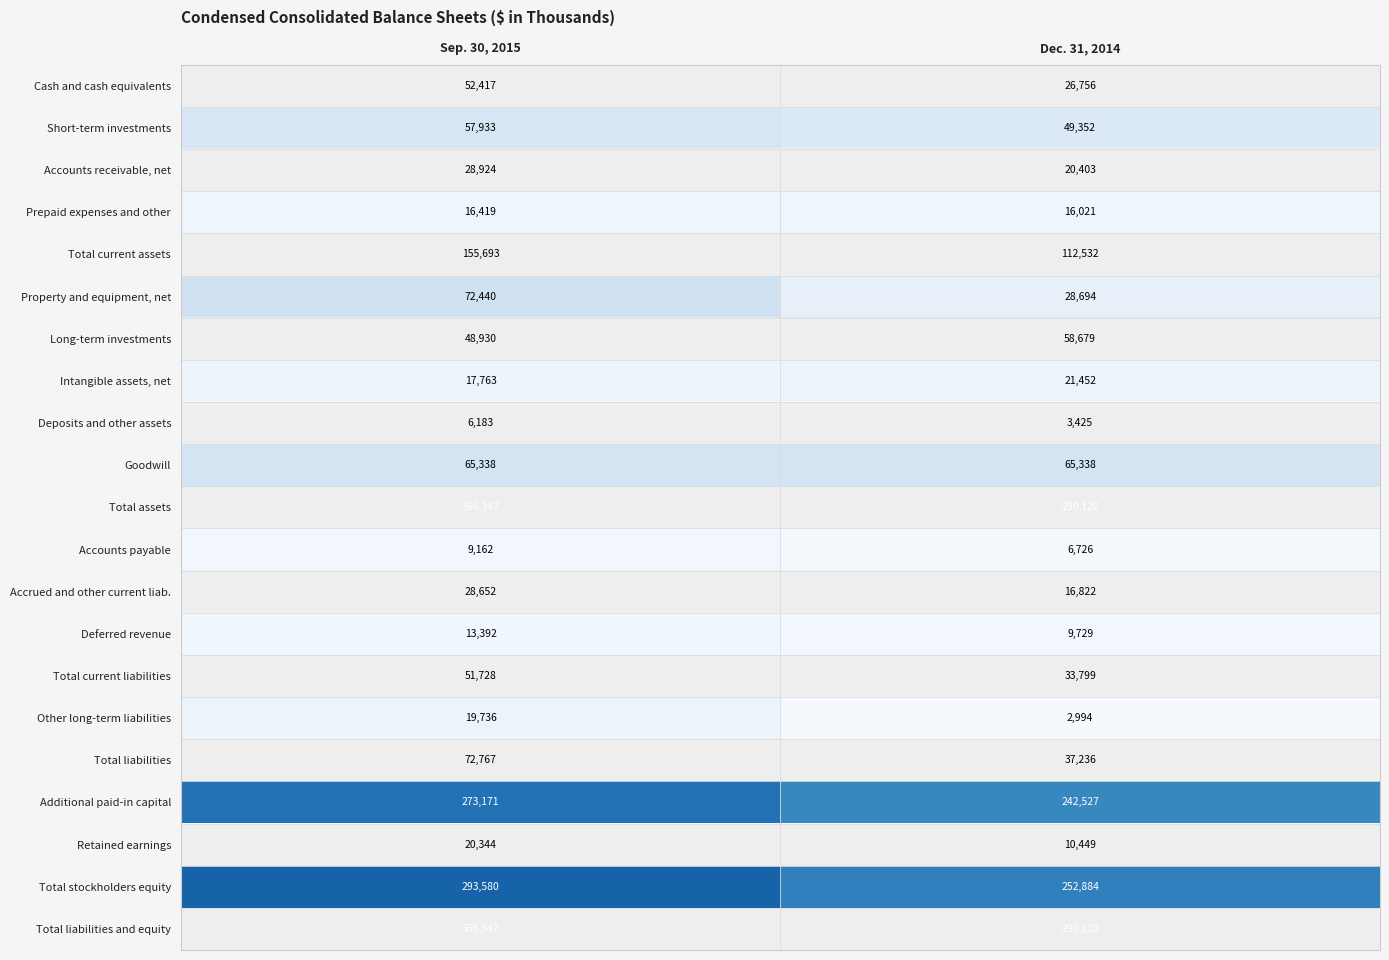

True or false: Other long-term liabilities has a value of 19736 at Sep. 30, 2015.

True